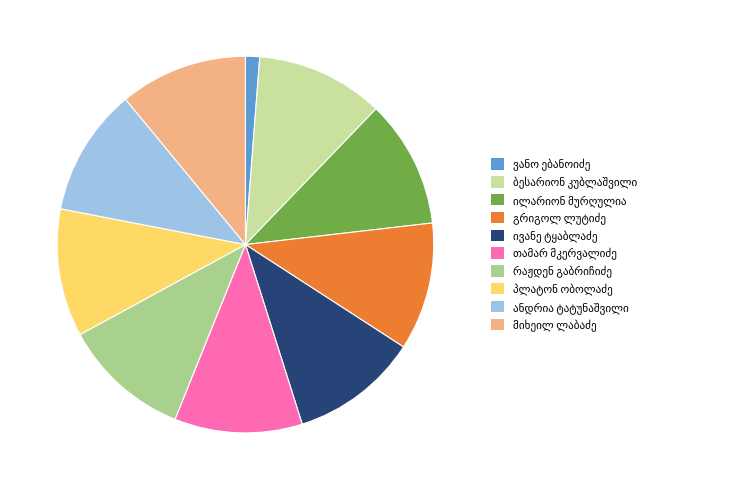

How many slices are in this pie chart?

10